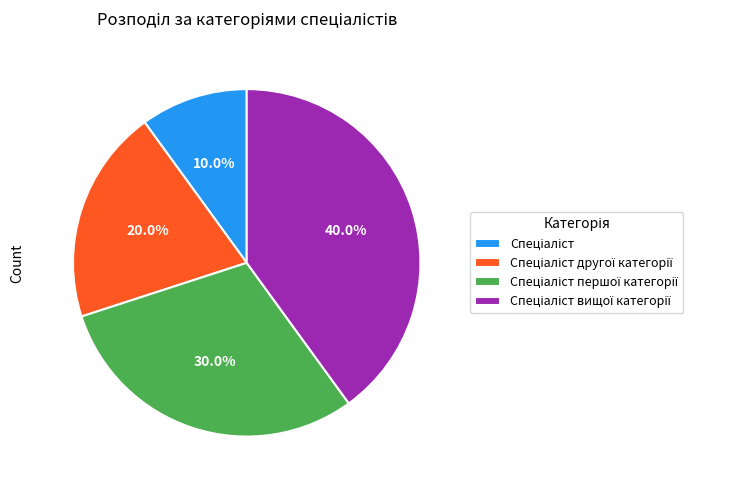

Is there any slice that represents more than half of the pie?

No